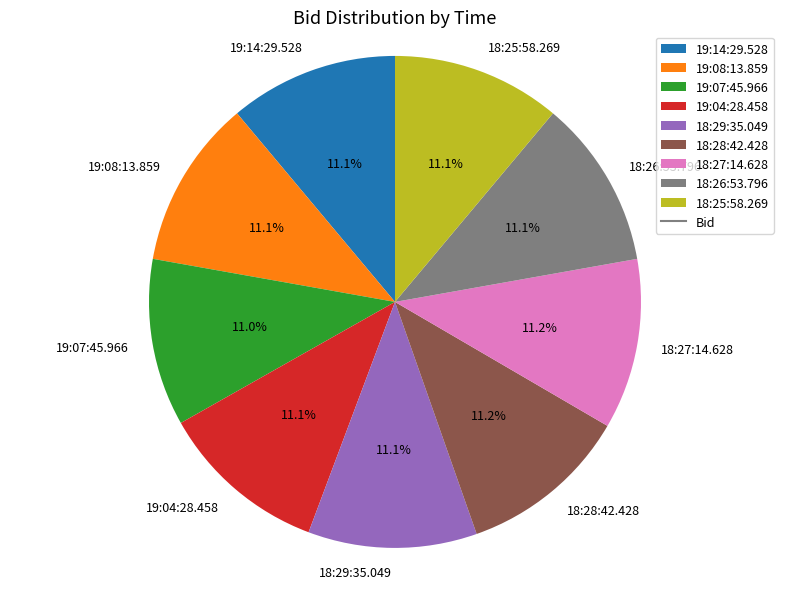

Does 18:28:42.428 represent more than half of the total?

No